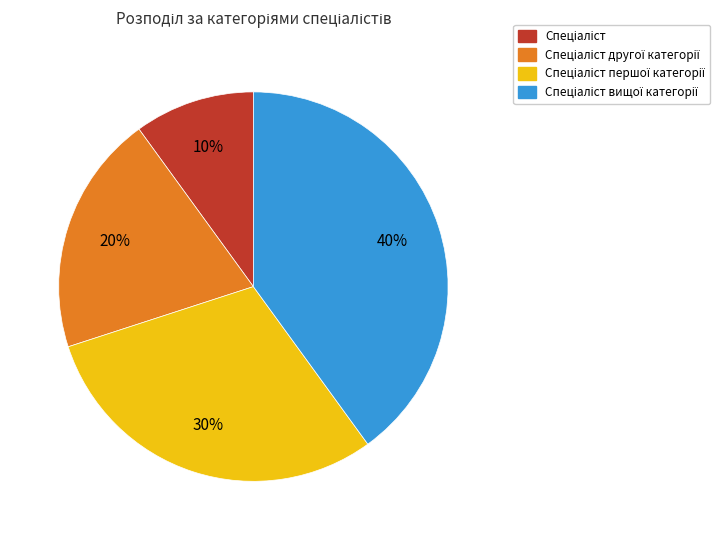

Is there any slice that represents more than half of the pie?

No